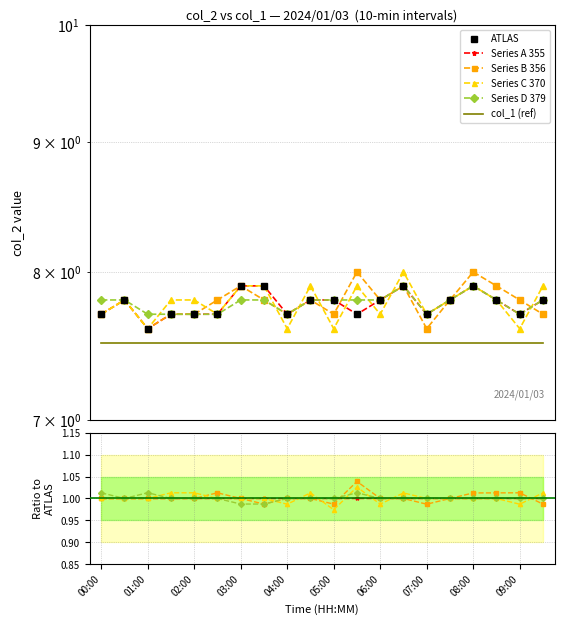

What position from the right is 07:00?

6